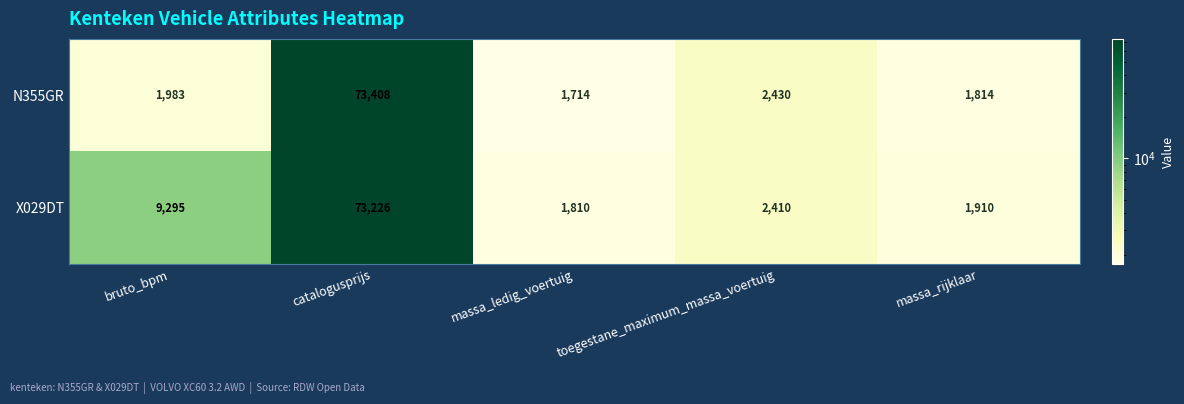

What is the total value across all series at massa_ledig_voertuig?

3524